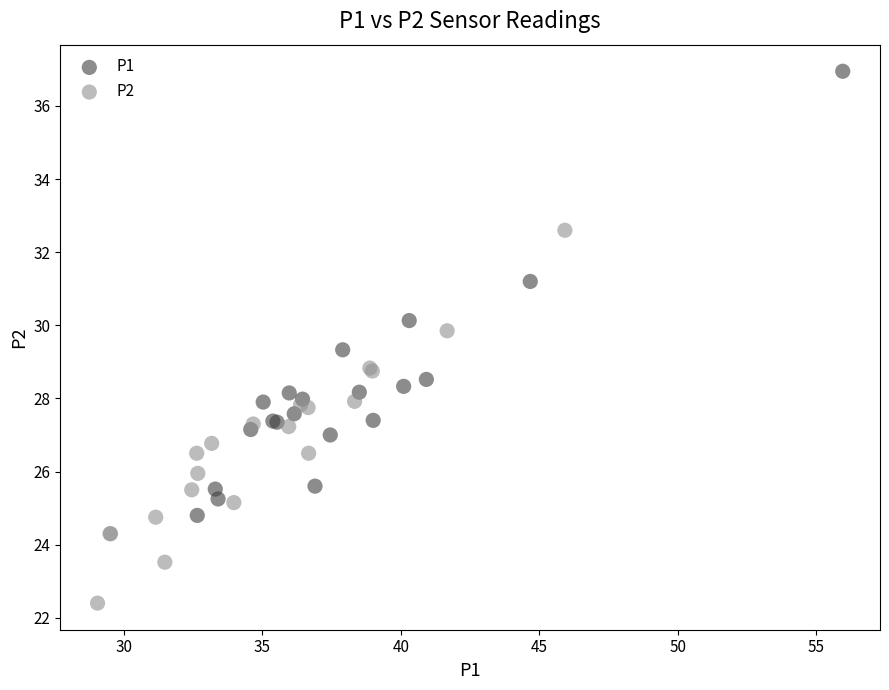

Which series contains the highest Y value?

P1